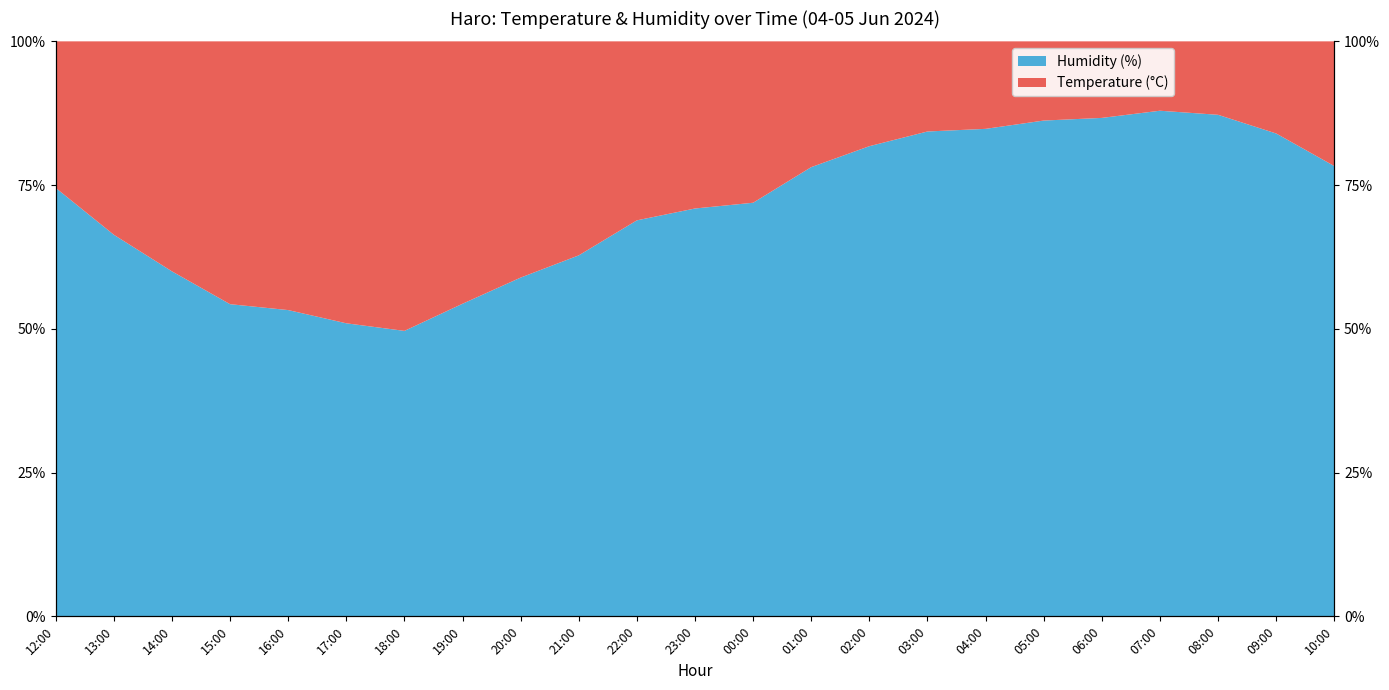

How many values in the Temperature (°C) series are below 19?

10